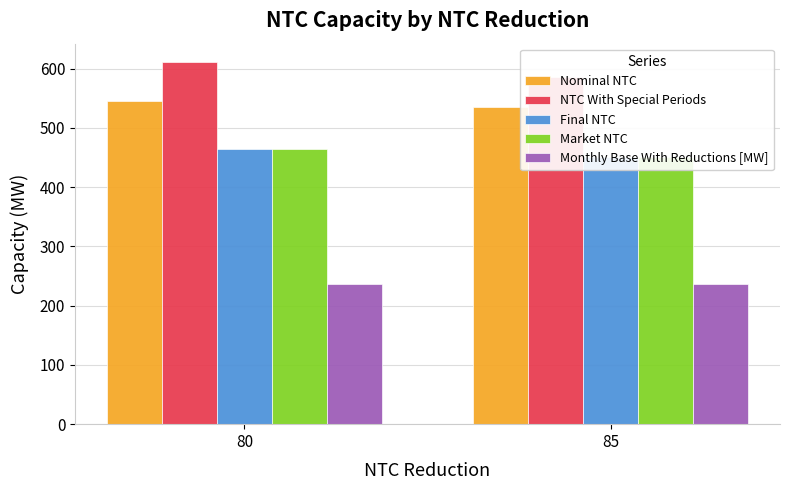

Reading right to left, transcribe all the data shown in this chart.

Nominal NTC: 85=535.0	80=545.0
NTC With Special Periods: 85=585.0	80=611.5
Final NTC: 85=450.0	80=465.0
Market NTC: 85=450.0	80=465.0
Monthly Base With Reductions [MW]: 85=237.0	80=237.0